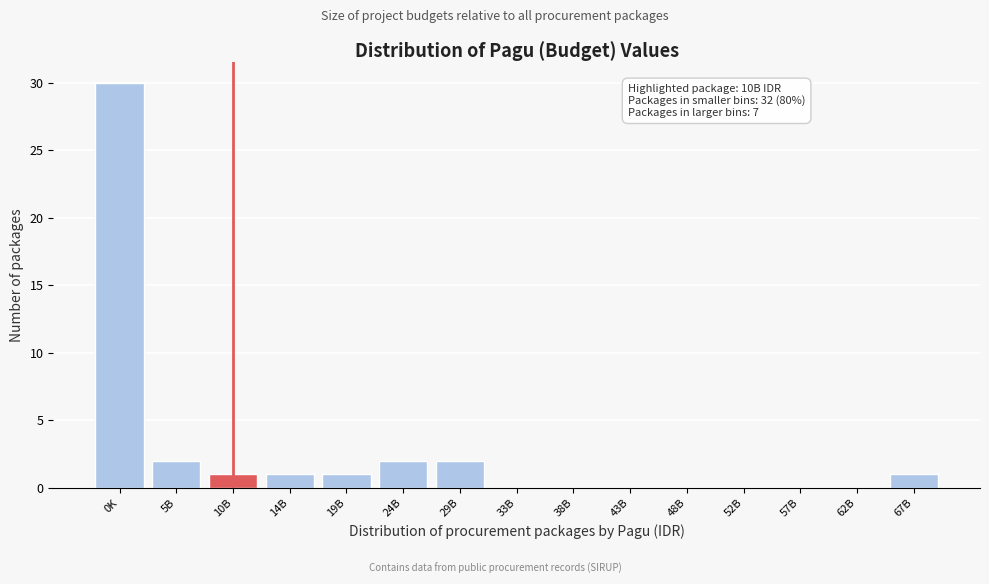

Reading left to right, transcribe all the data shown in this chart.

0K=30	5B=2	10B=1	14B=1	19B=1	24B=2	29B=2	33B=0	38B=0	43B=0	48B=0	52B=0	57B=0	62B=0	67B=1